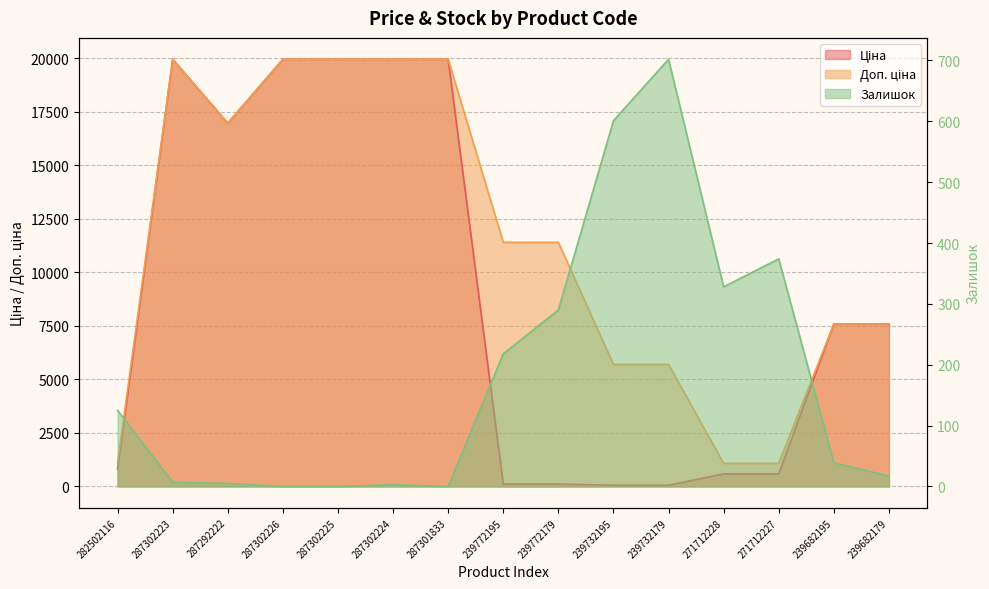

True or false: Ціна and Залишок intersect in this chart.

True